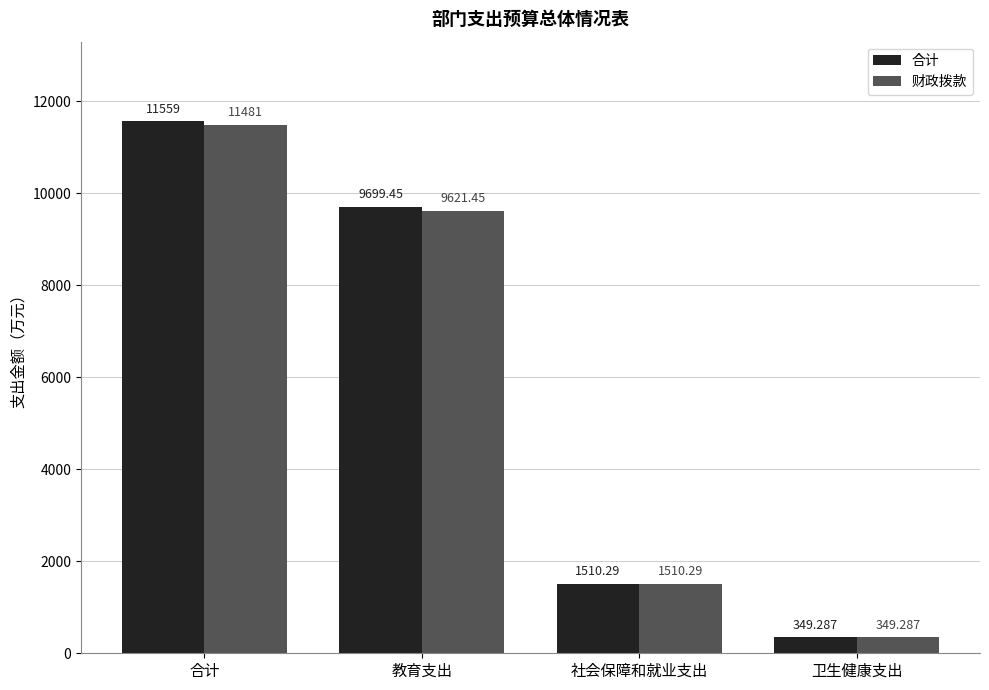

What position from the left is 社会保障和就业支出?

3